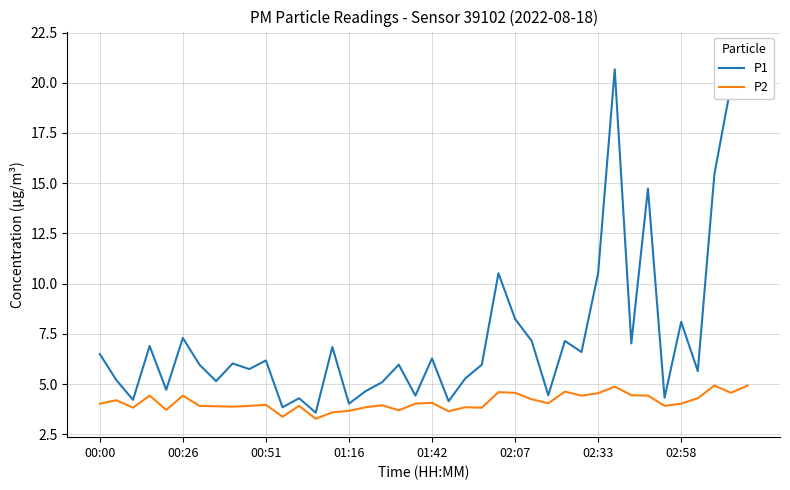

How many distinct data groups are displayed?

2